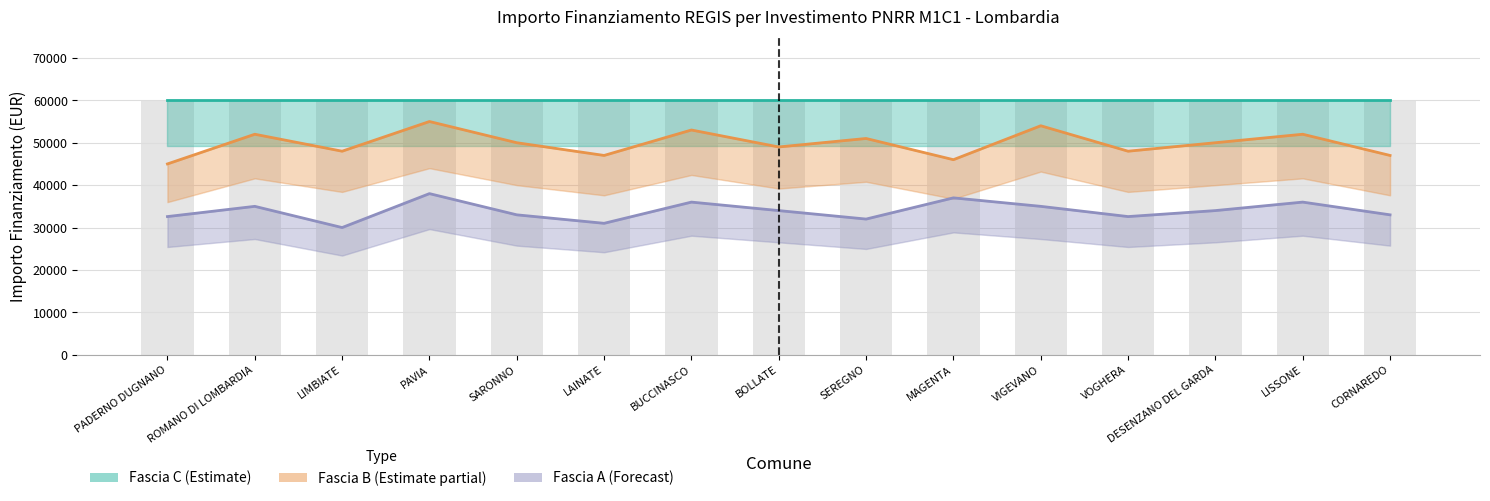

The value of Fascia C (Estimate) at BUCCINASCO is 59966. True or false?

True